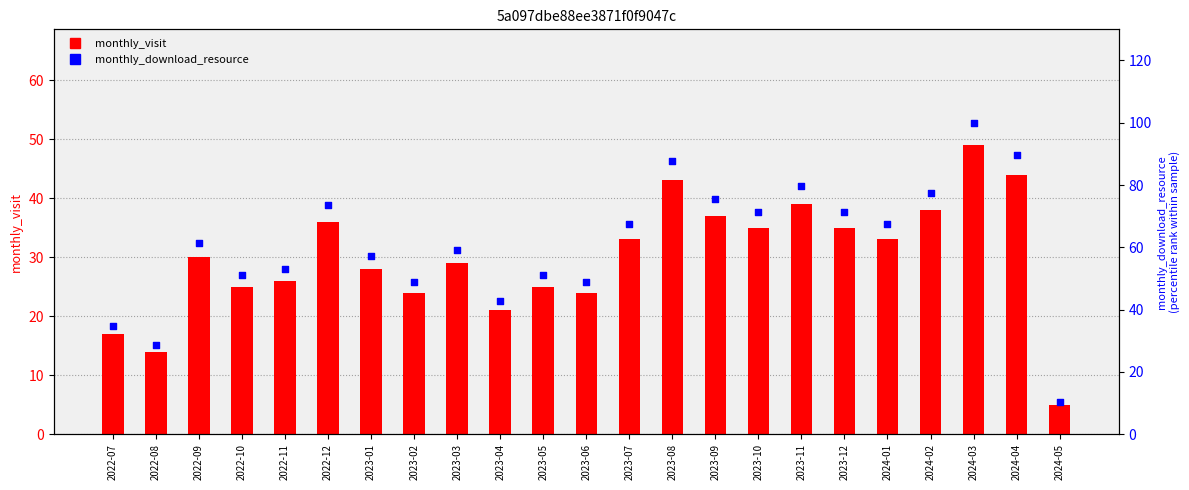

Which series reaches the minimum Y coordinate?

monthly_visit